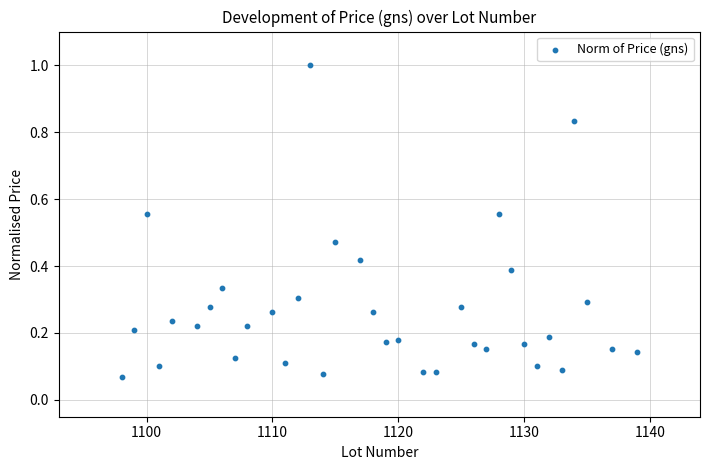

What is the range of X values (max minus min)?

41.0